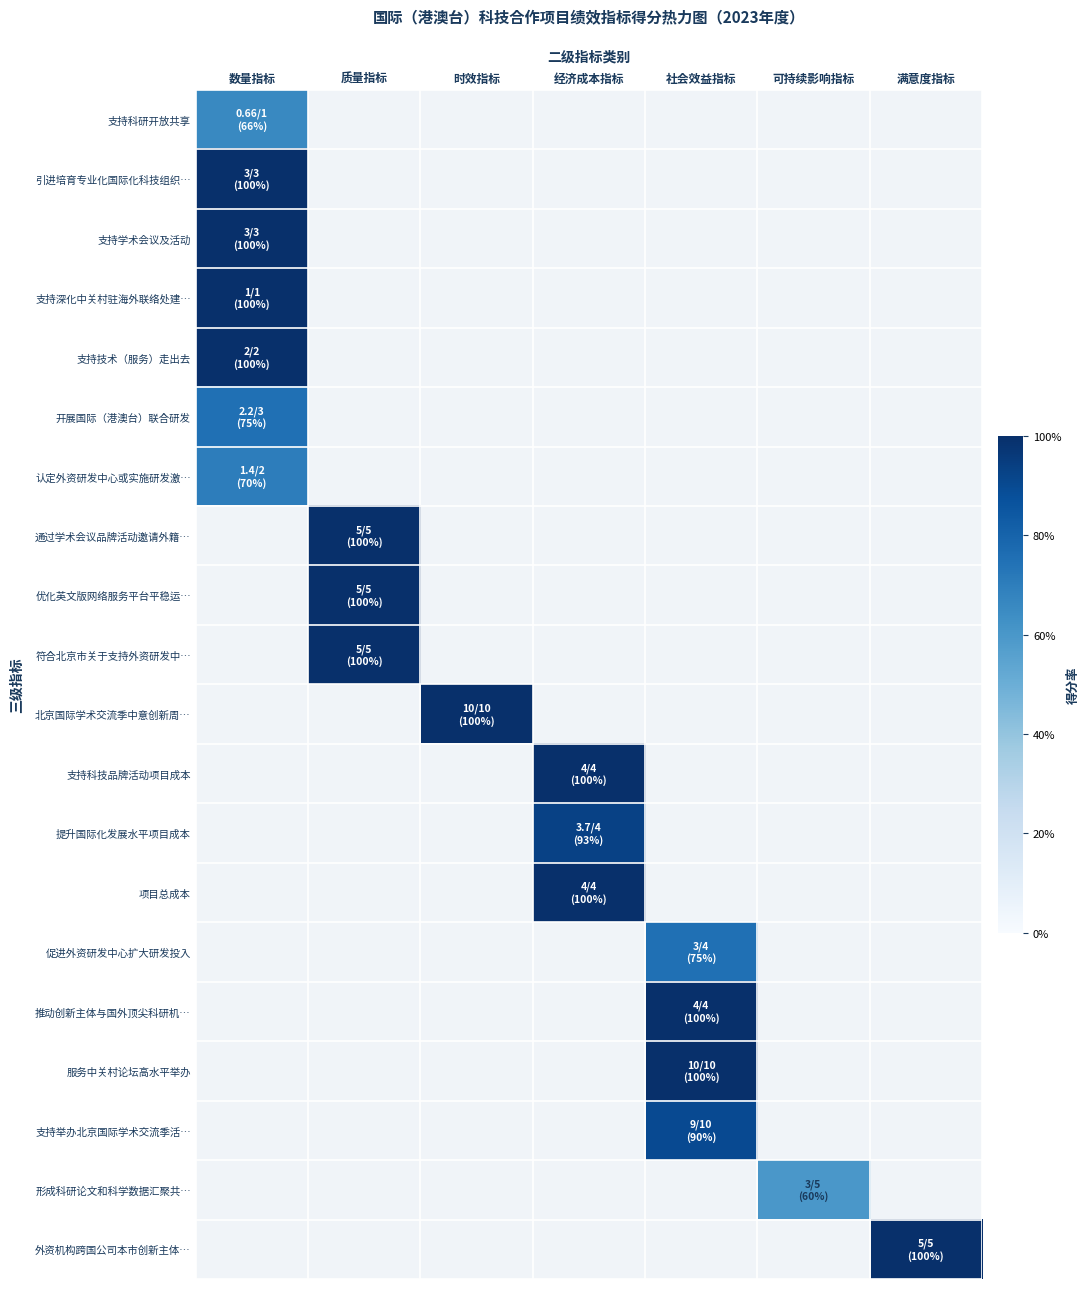

What is the smallest value displayed?

0.6